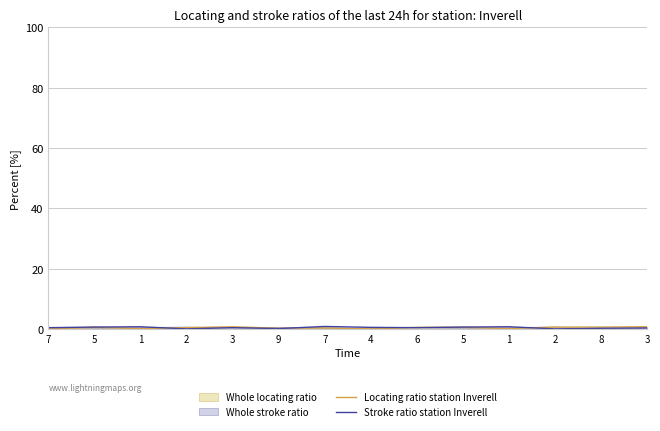

Rank the series by their average value, from highest to lowest.

Stroke ratio station Inverell, Locating ratio station Inverell